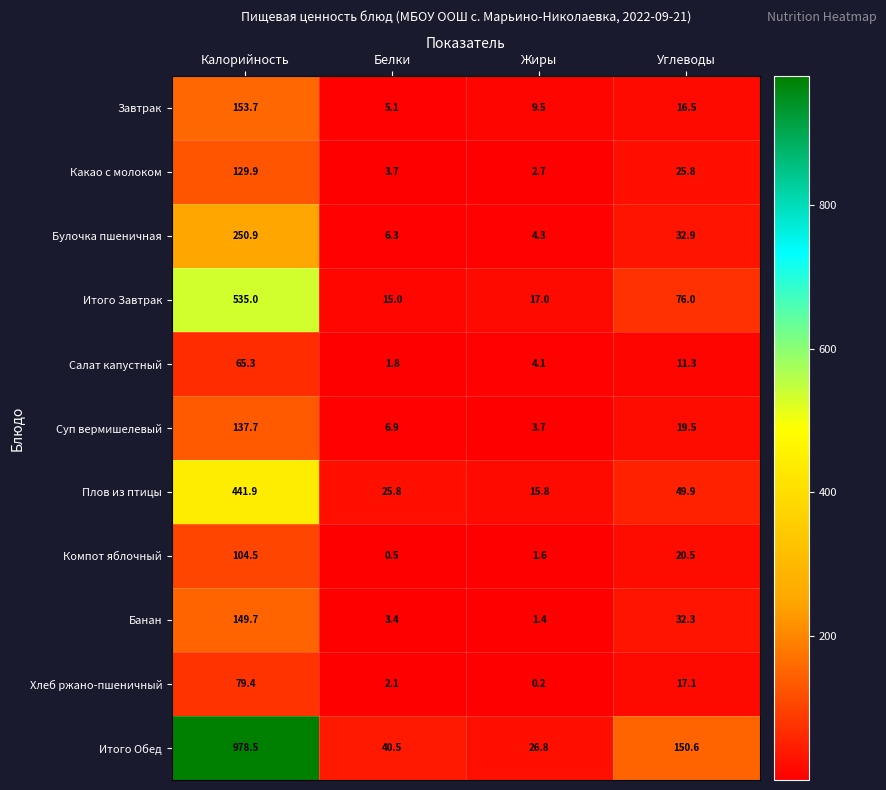

Is the value of Итого Обед at Белки greater than the value of Итого Завтрак at Белки?

Yes